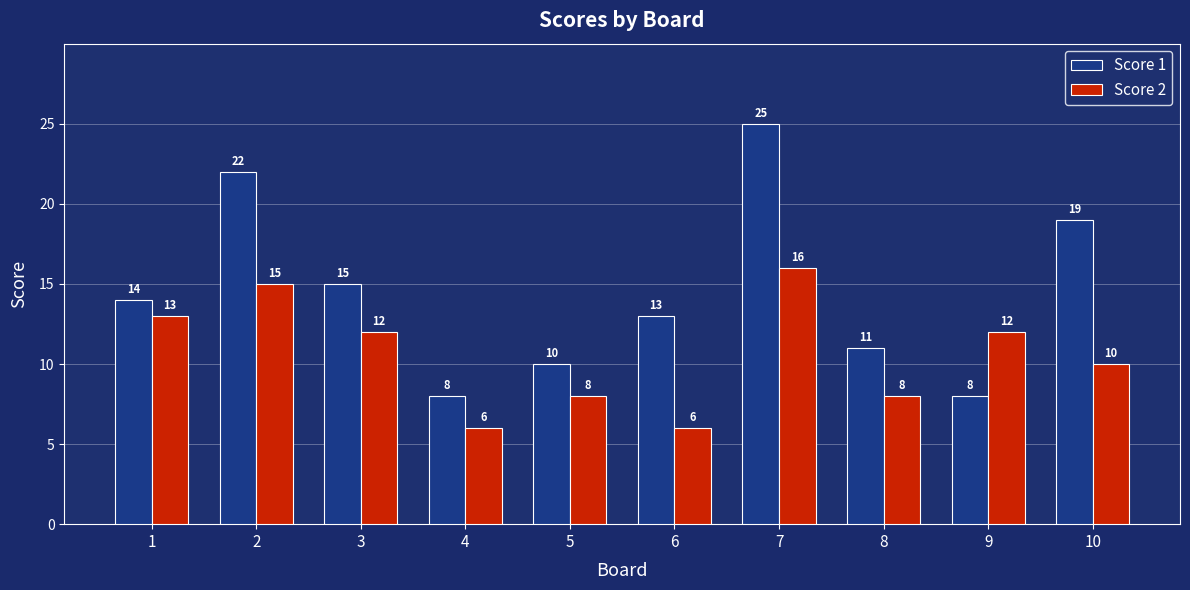

What is the total value across all series at 2?

37